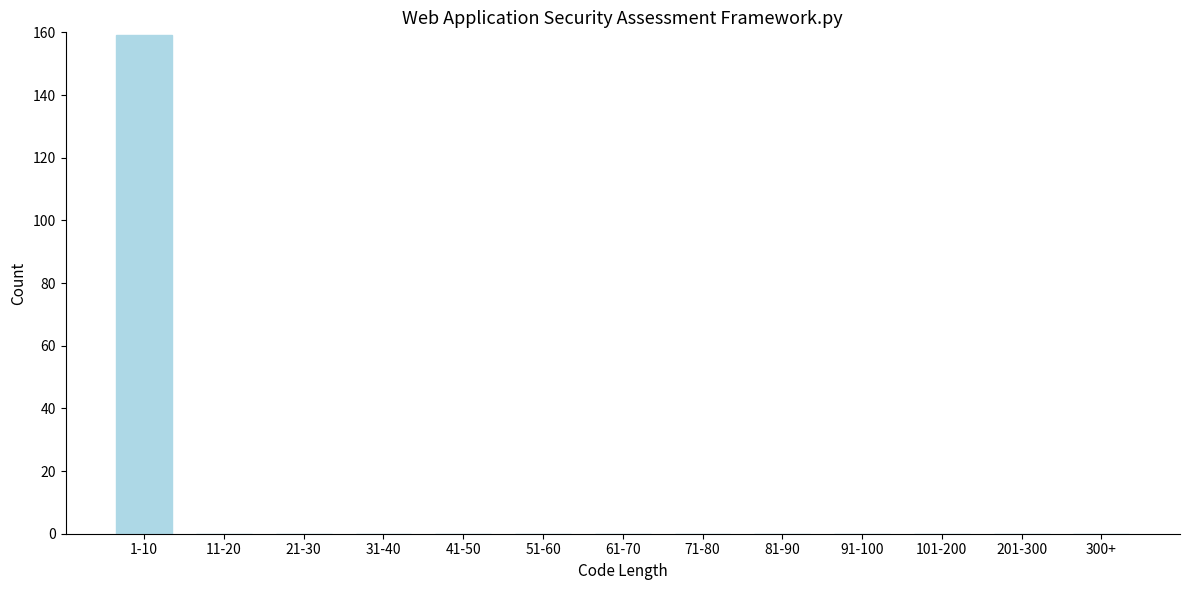

Reading left to right, what are all the values shown in this chart?

1-10=159	11-20=0	21-30=0	31-40=0	41-50=0	51-60=0	61-70=0	71-80=0	81-90=0	91-100=0	101-200=0	201-300=0	300+=0